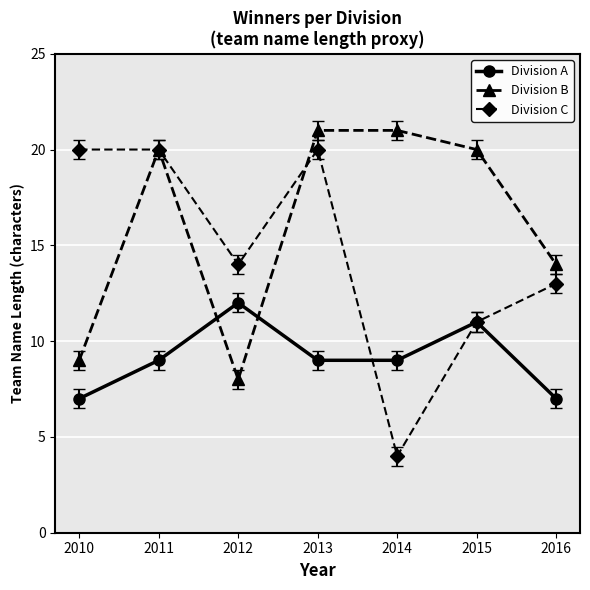

How many distinct data groups are displayed?

3